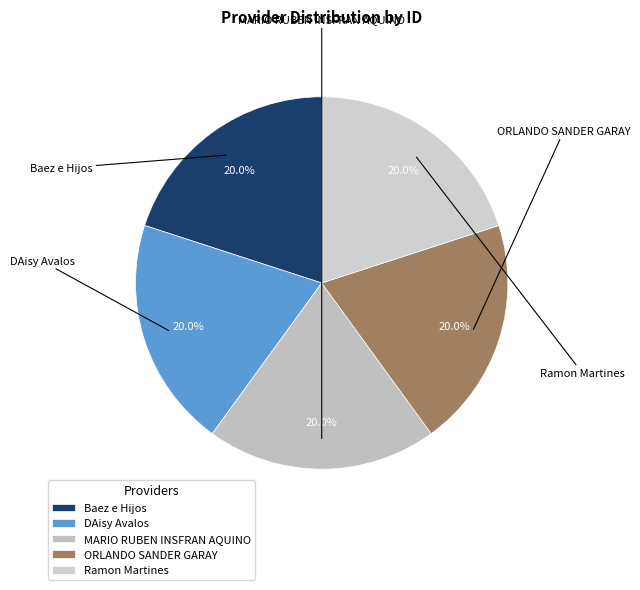

What portion of the pie excludes MARIO RUBEN INSFRAN AQUINO?

80.0%